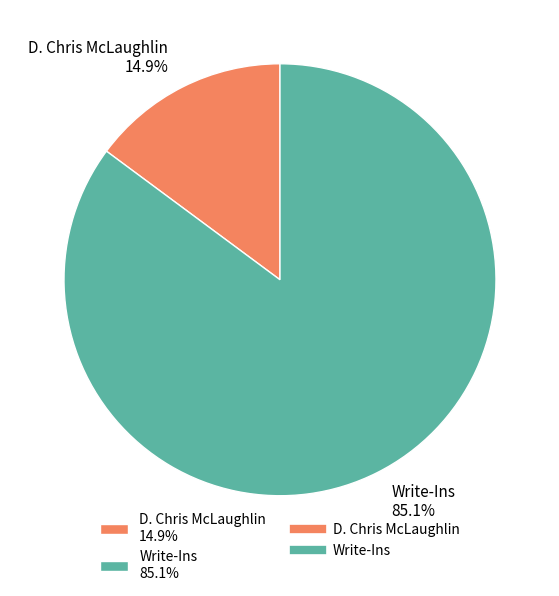

Is it true that D. Chris McLaughlin is 1% of the pie?

False